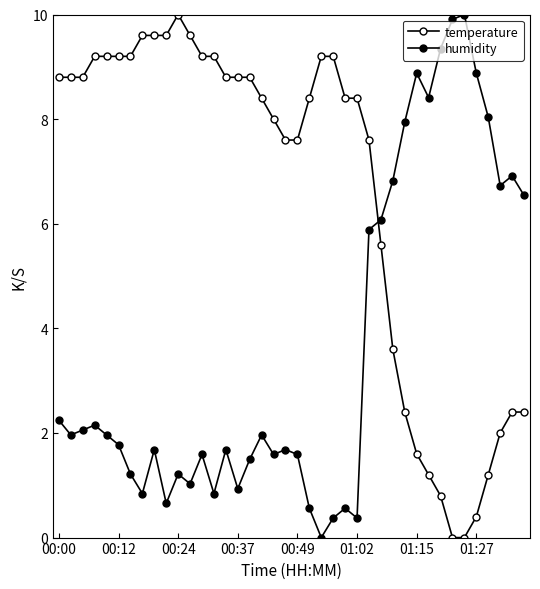

Rank the series by their average value, from highest to lowest.

temperature, humidity